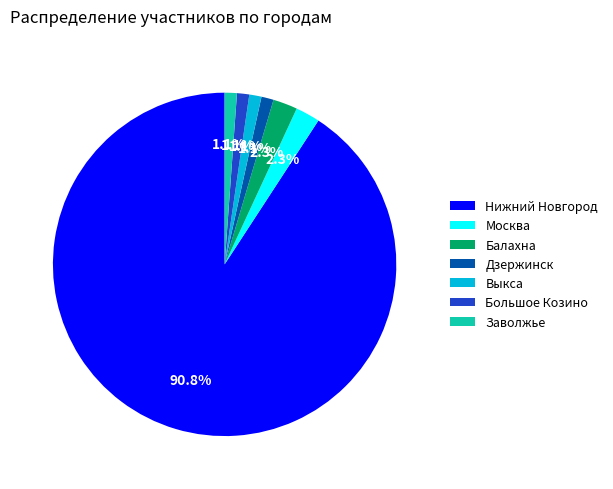

Between Балахна and Заволжье, which is larger?

Балахна